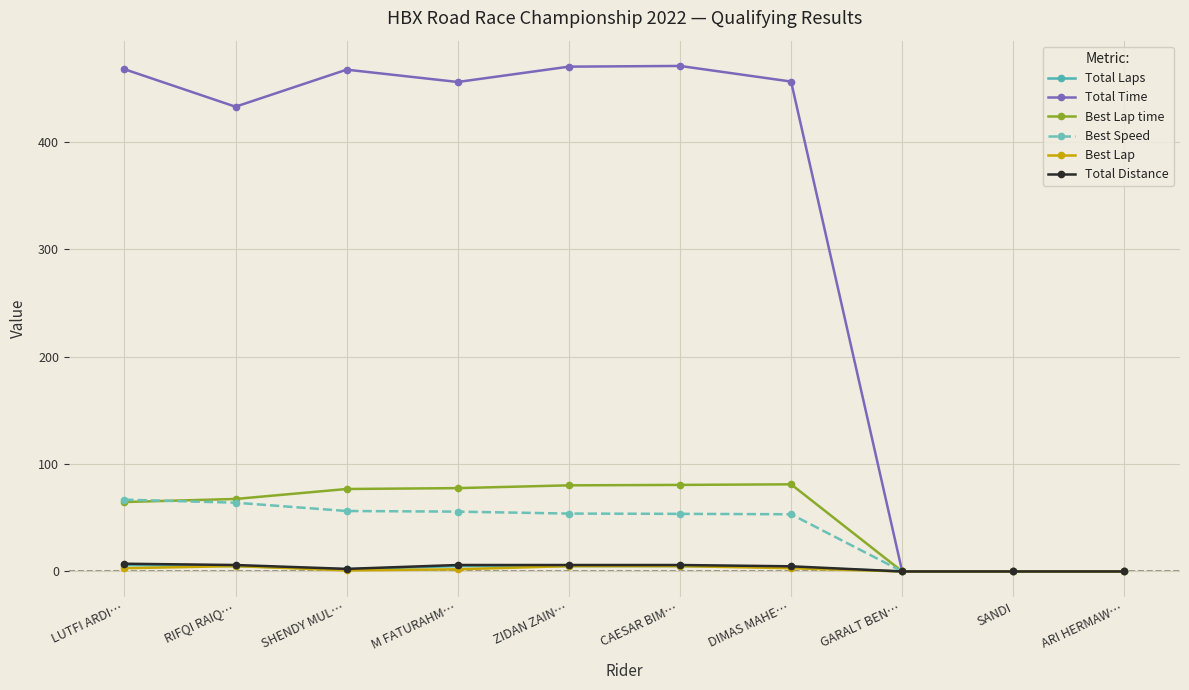

What is the highest value of the Total Distance series?

7.2